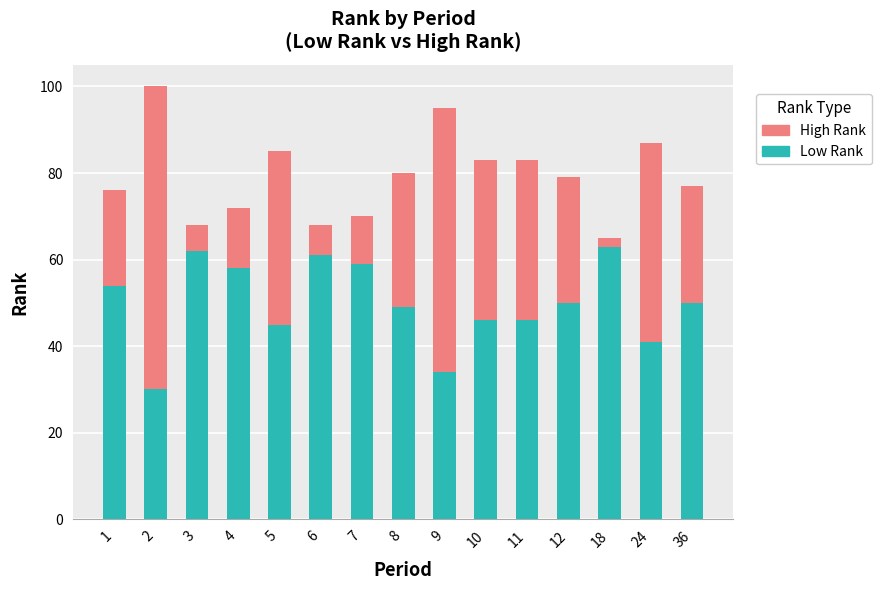

Between 2 and 8, which series saw the biggest shift?

High Rank